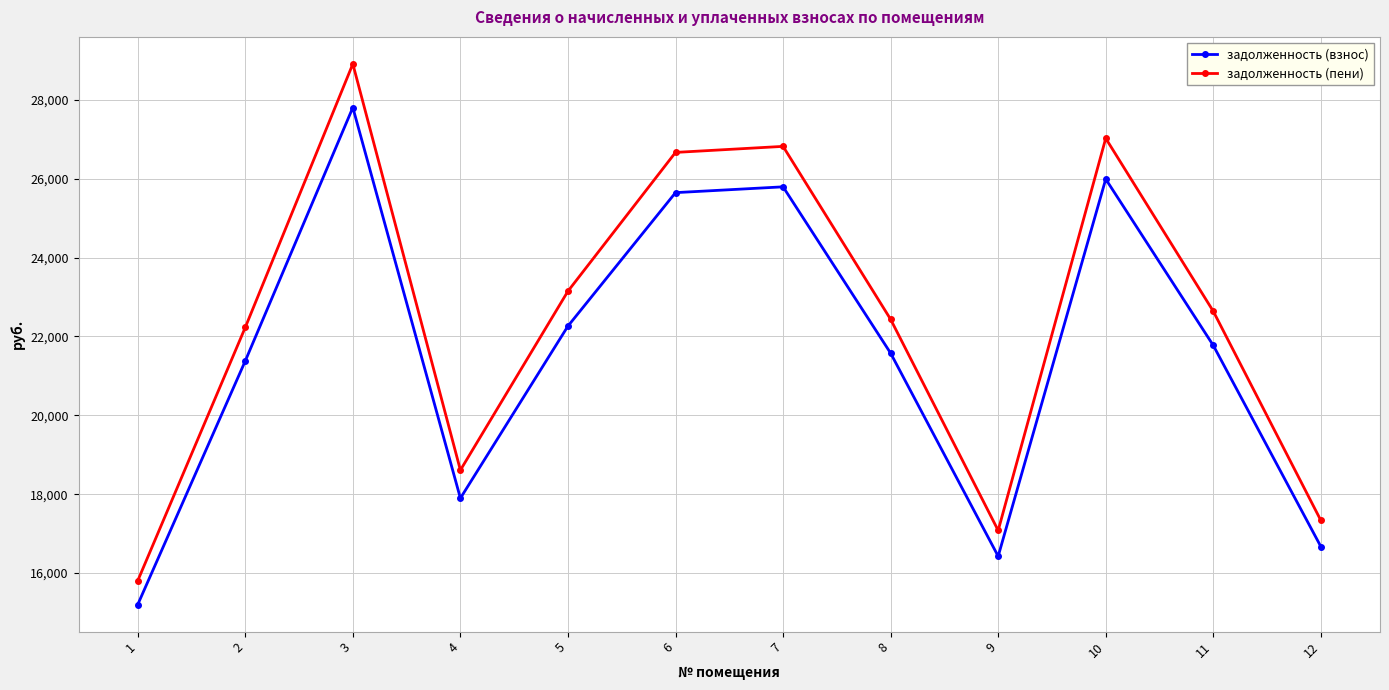

What is the spread (max minus min) of values at 1?

604.5